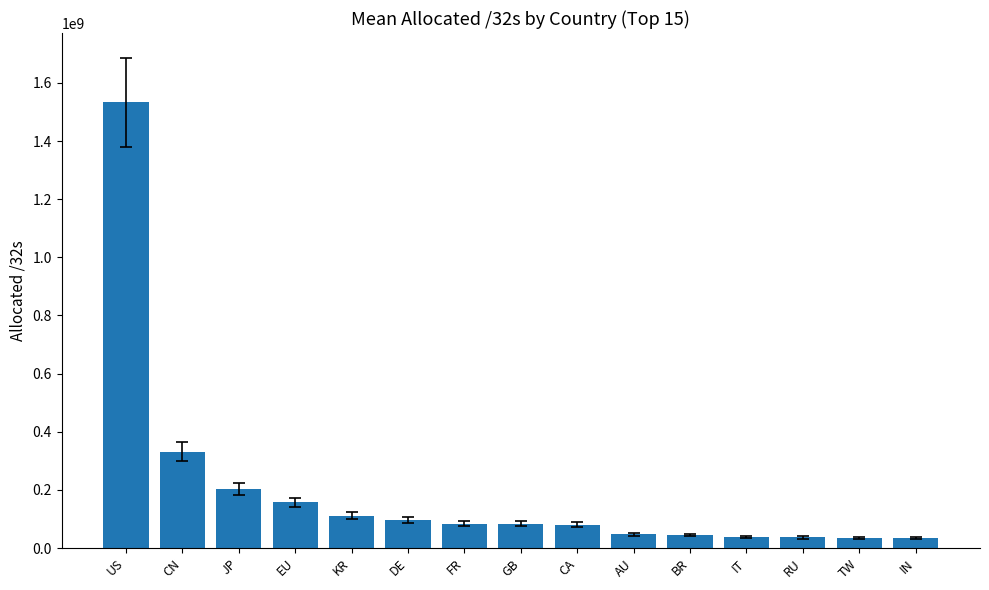

What is the greatest value displayed?

1533982464